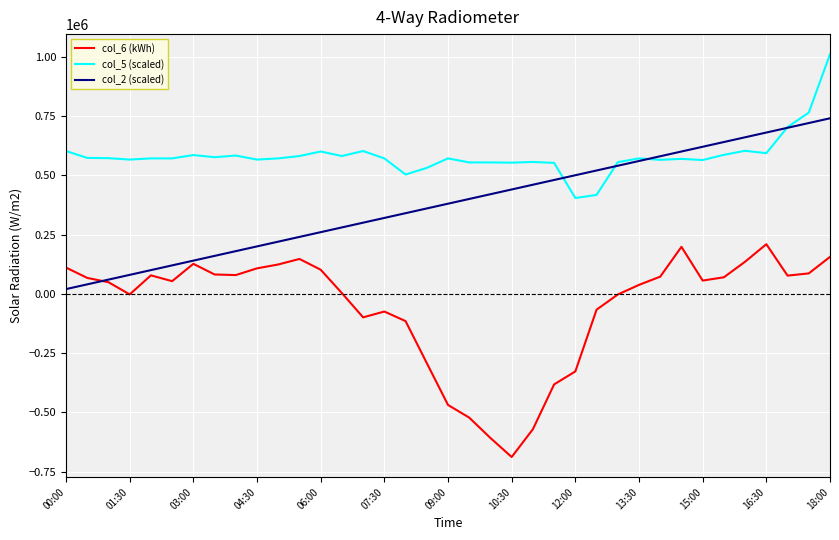

What is the sum of all col_6 (kWh) values?

-1991150